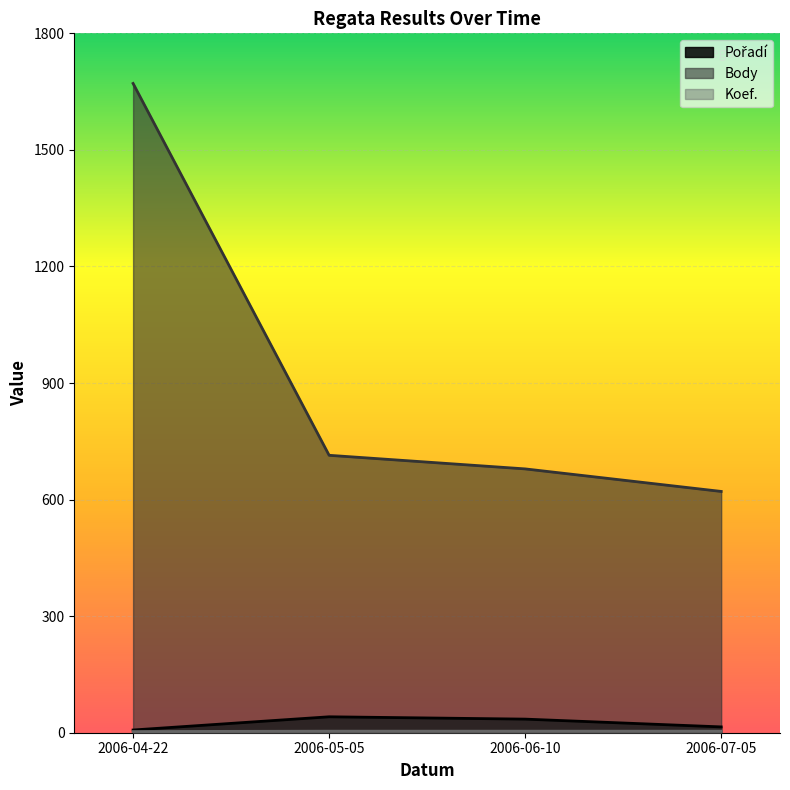

What is the label of the 4th point from the left?

2006-07-05